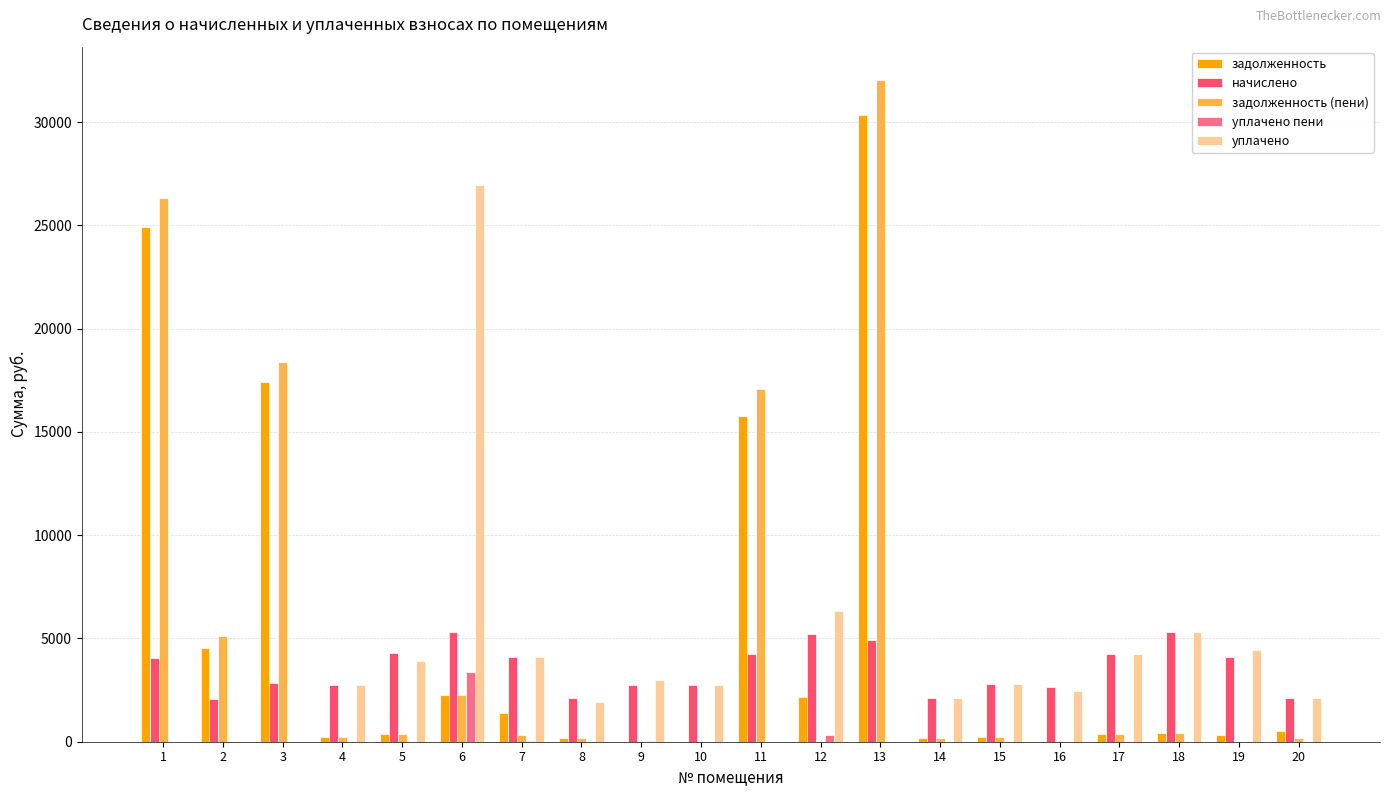

At which category is the sum across all series the highest?

13